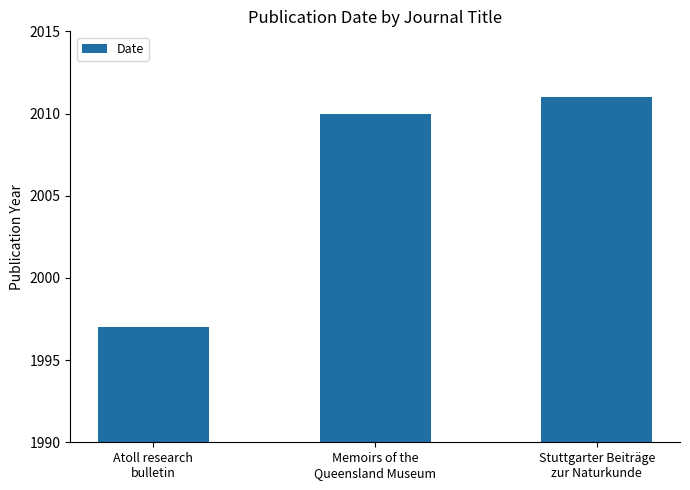

What is the label of the 1st bar from the right?

Stuttgarter Beiträge
zur Naturkunde